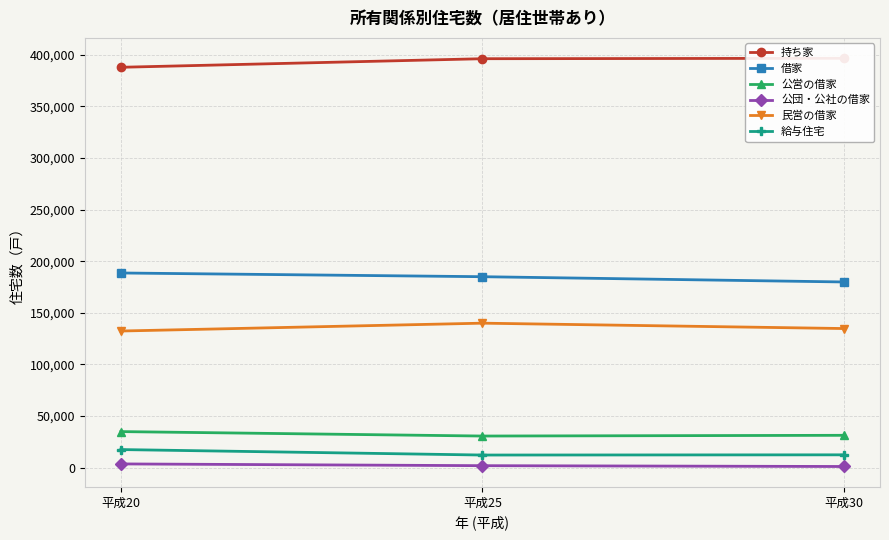

Where is 民営の借家 nearest to the value 136200?

平成30